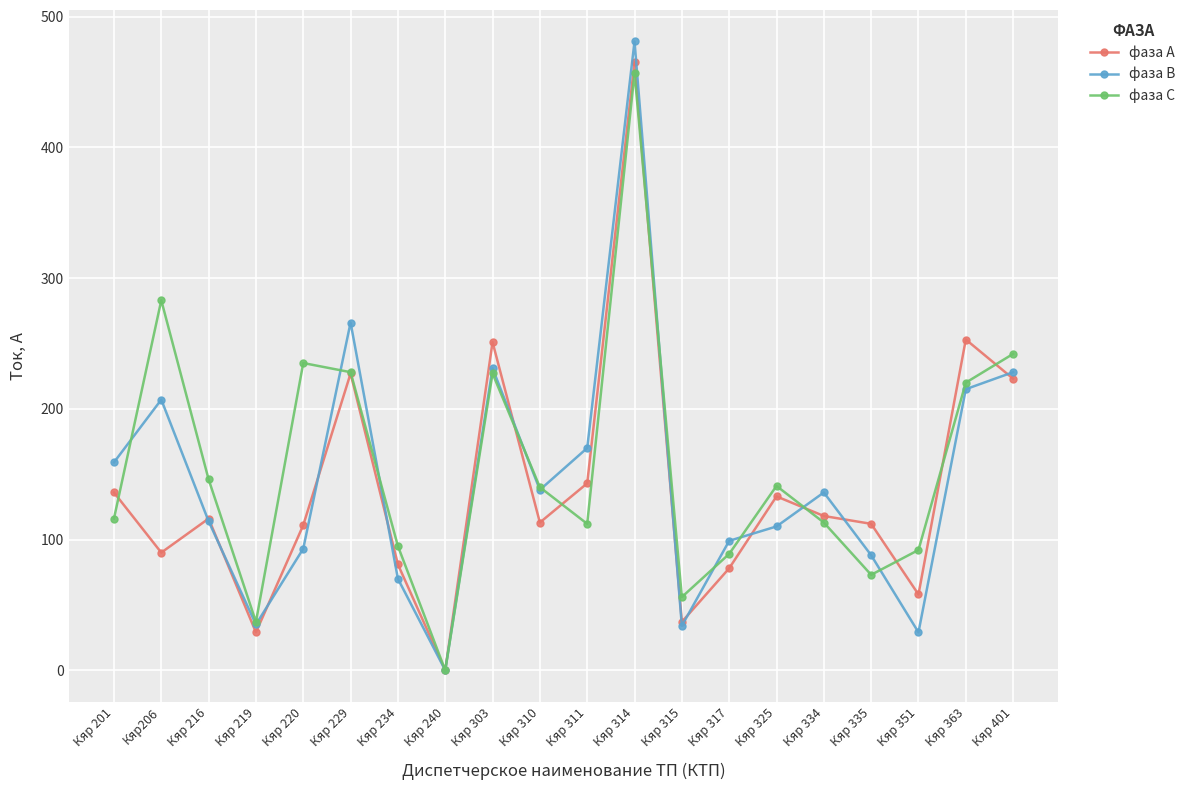

What is the sum of the фаза А values at Кяр 311 and Кяр 240?

143